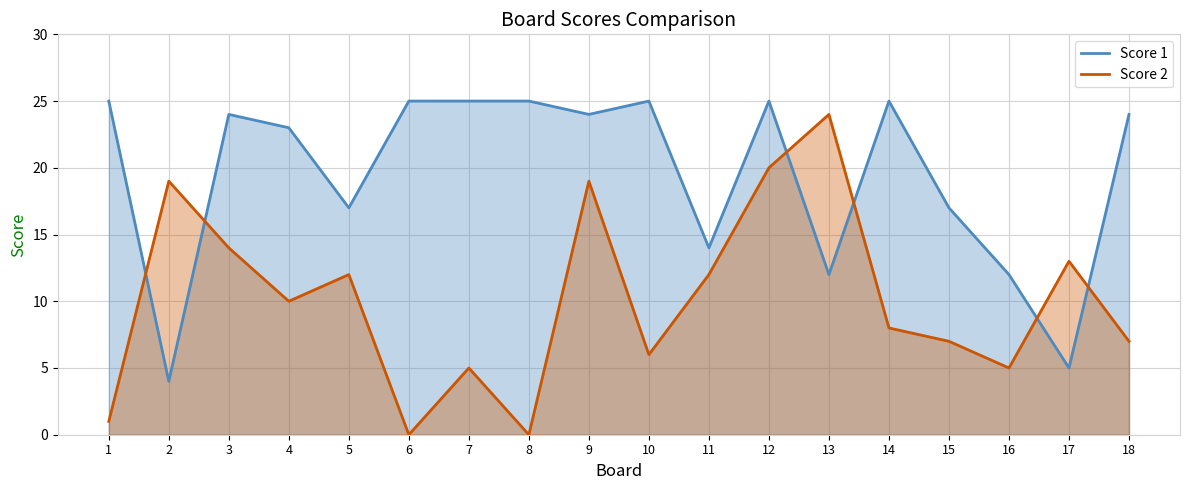

What is the average value of the Score 1 series?

20